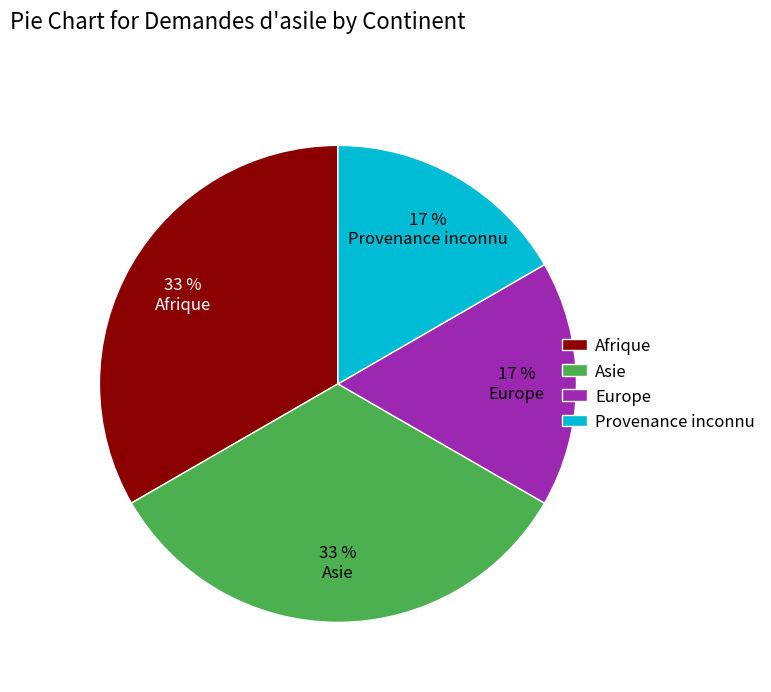

Count the number of slices in the pie.

4